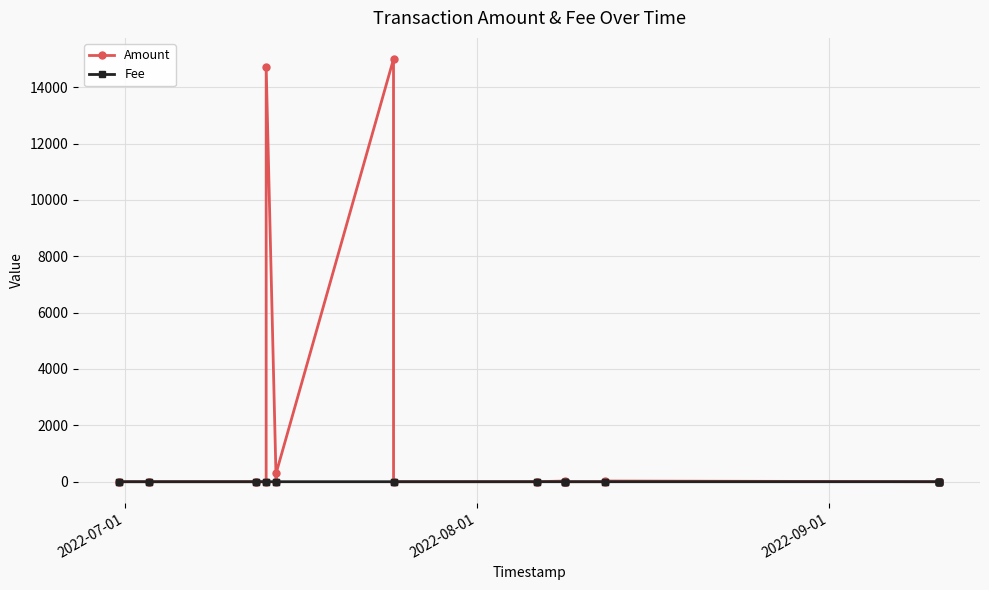

How many interior local valleys does the Fee series have?

8